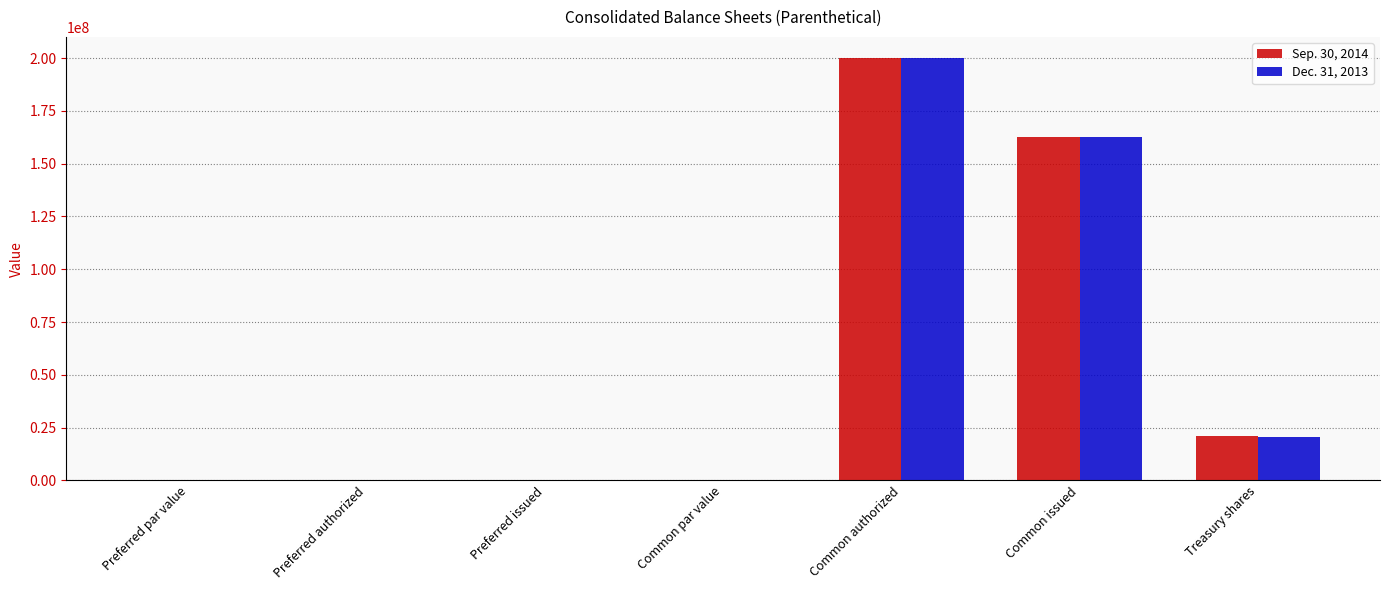

At which category is the sum across all series the highest?

Common authorized